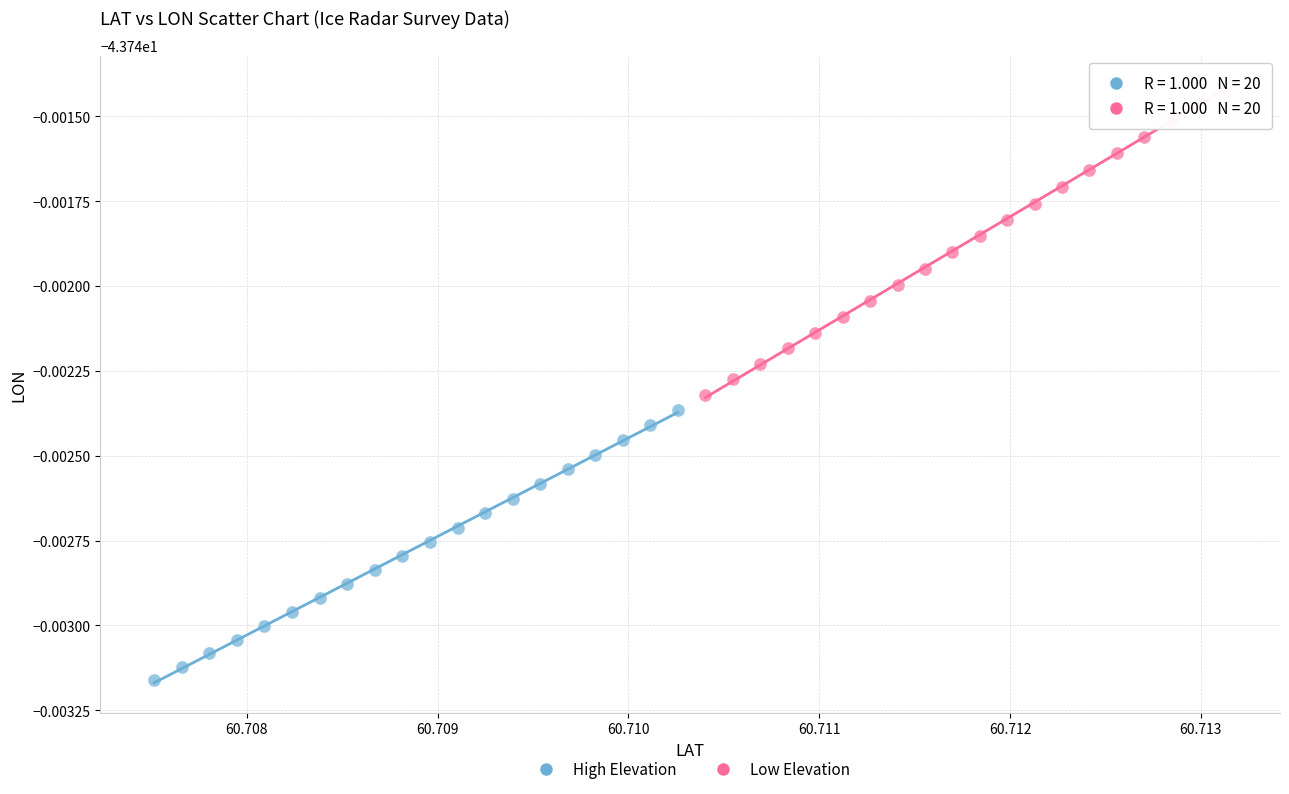

Which series contains the highest Y value?

Low Elevation